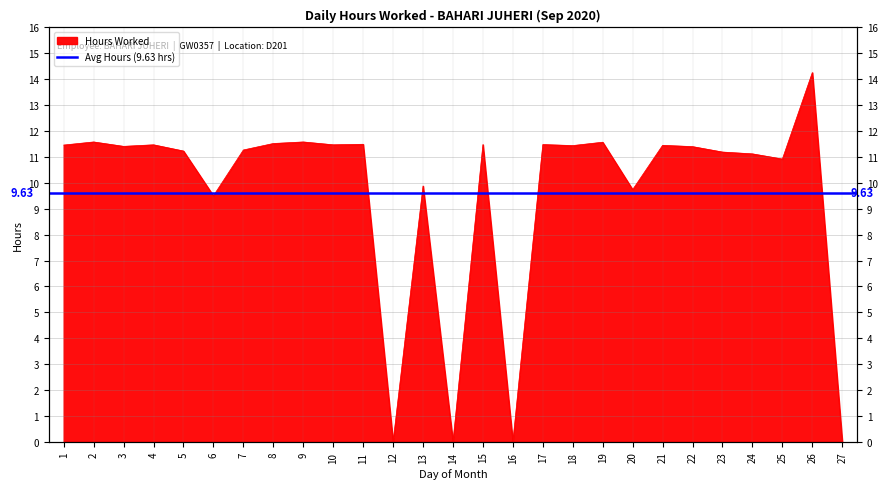

What is the average value?

9.6